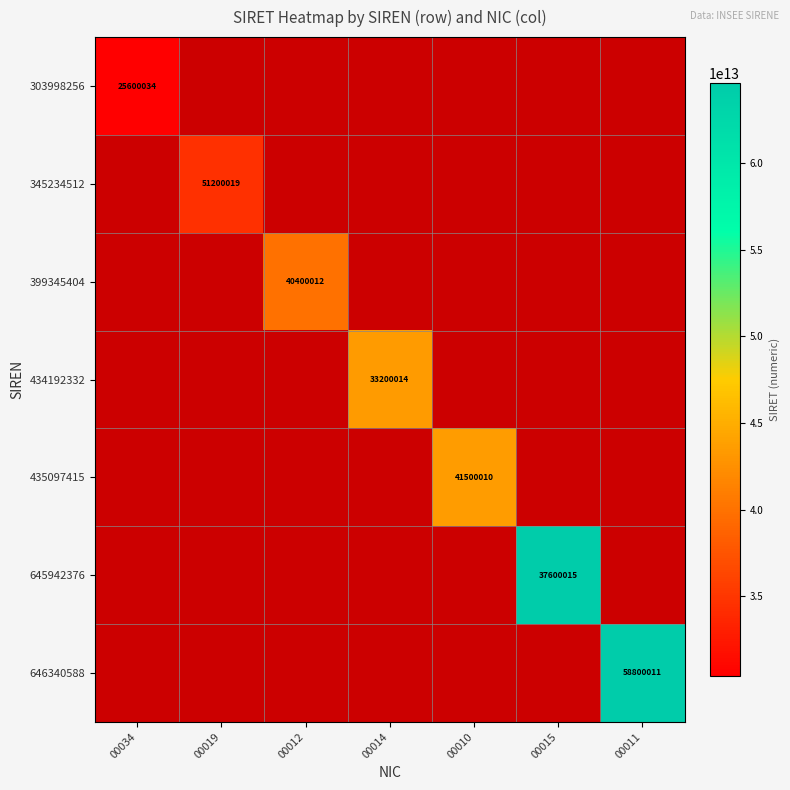

True or false: 645942376 has a value of 37600015 at 00015.

True